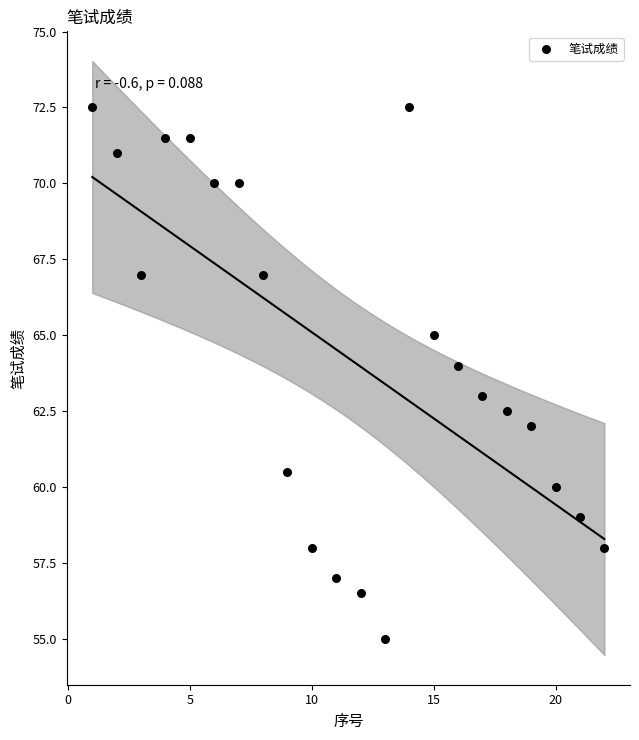

What is the range of Y values (max minus min)?

17.5